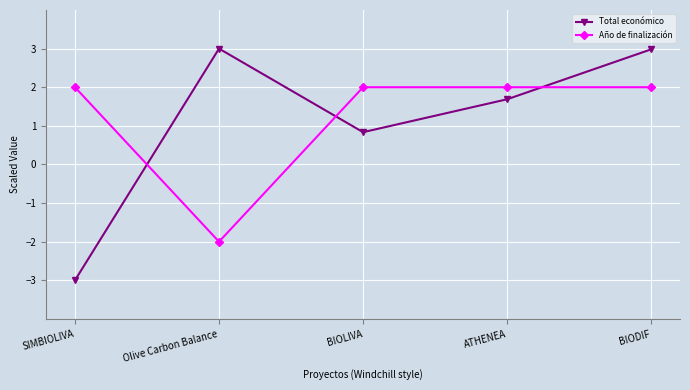

List the series in order of their peak value, lowest first.

Año de finalización, Total económico